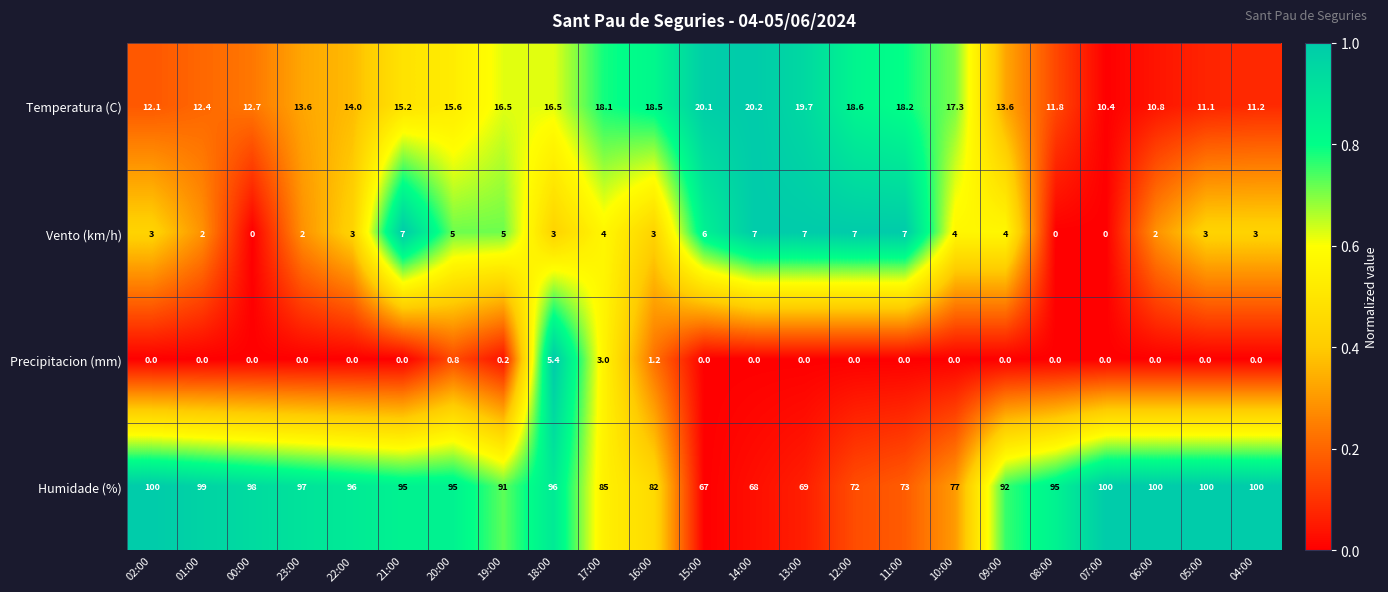

Count the number of data series in this chart.

4